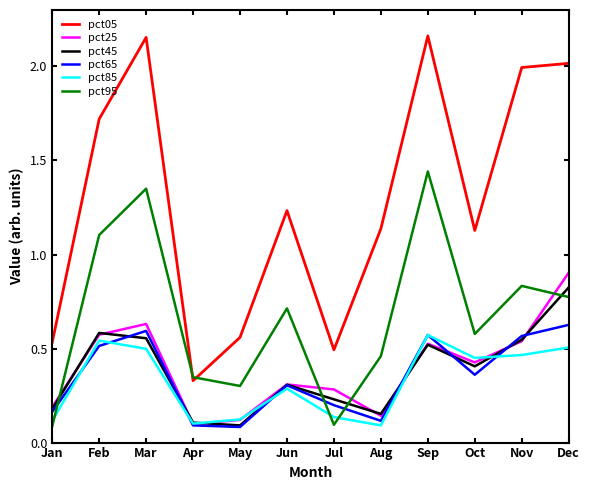

True or false: pct05 and pct45 cross at least once.

False